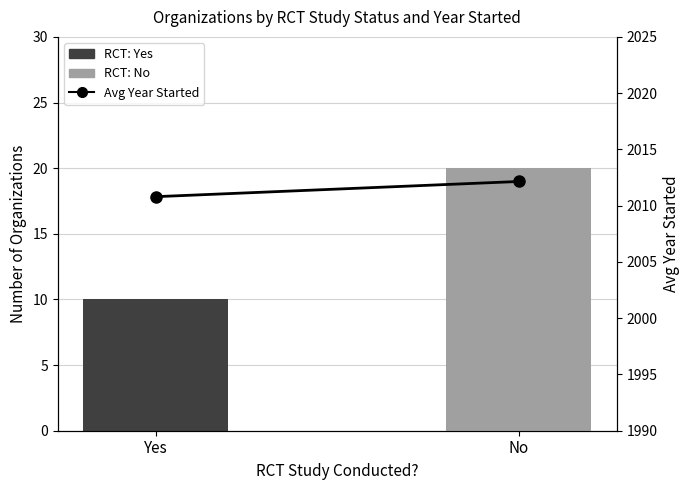

How many Count of Organizations values are between 10 and 20?

2